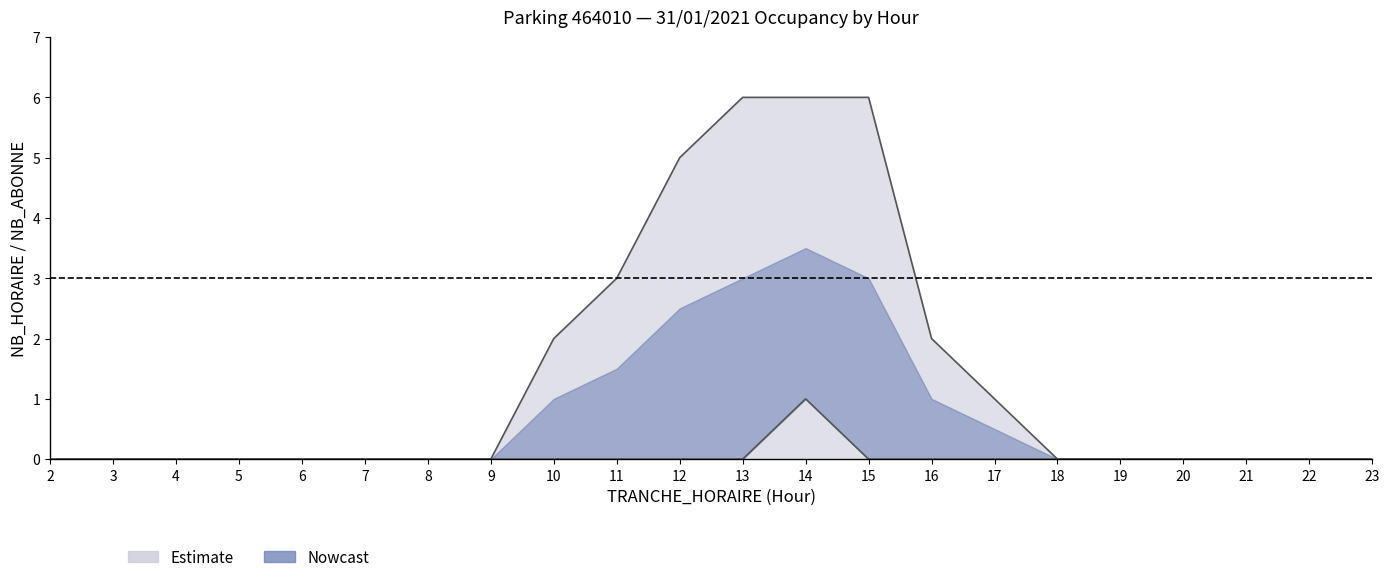

How many values in NB_HORAIRE are above zero?

8